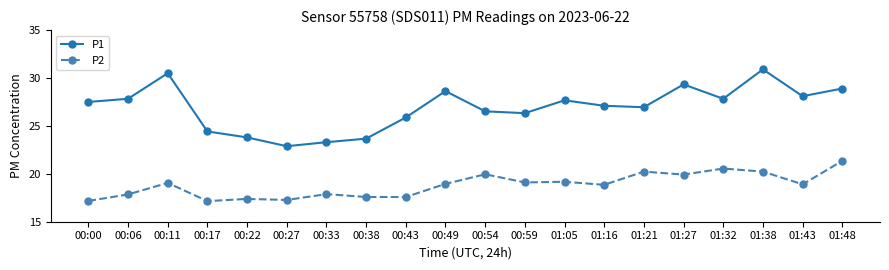

At 00:11, list the series in order from smallest to largest.

P2, P1